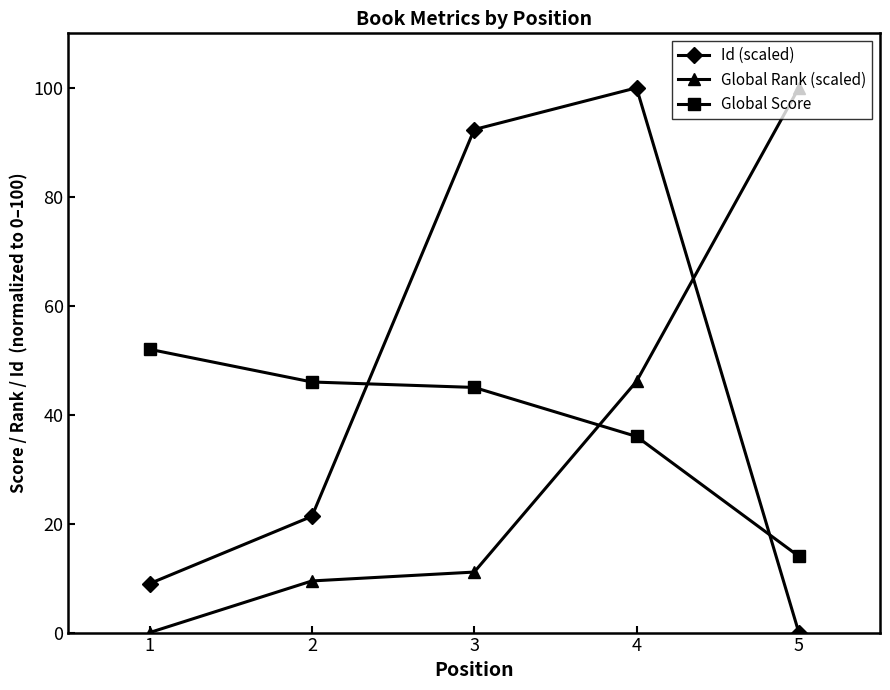

What is the maximum value for Global Rank (scaled)?

100.0